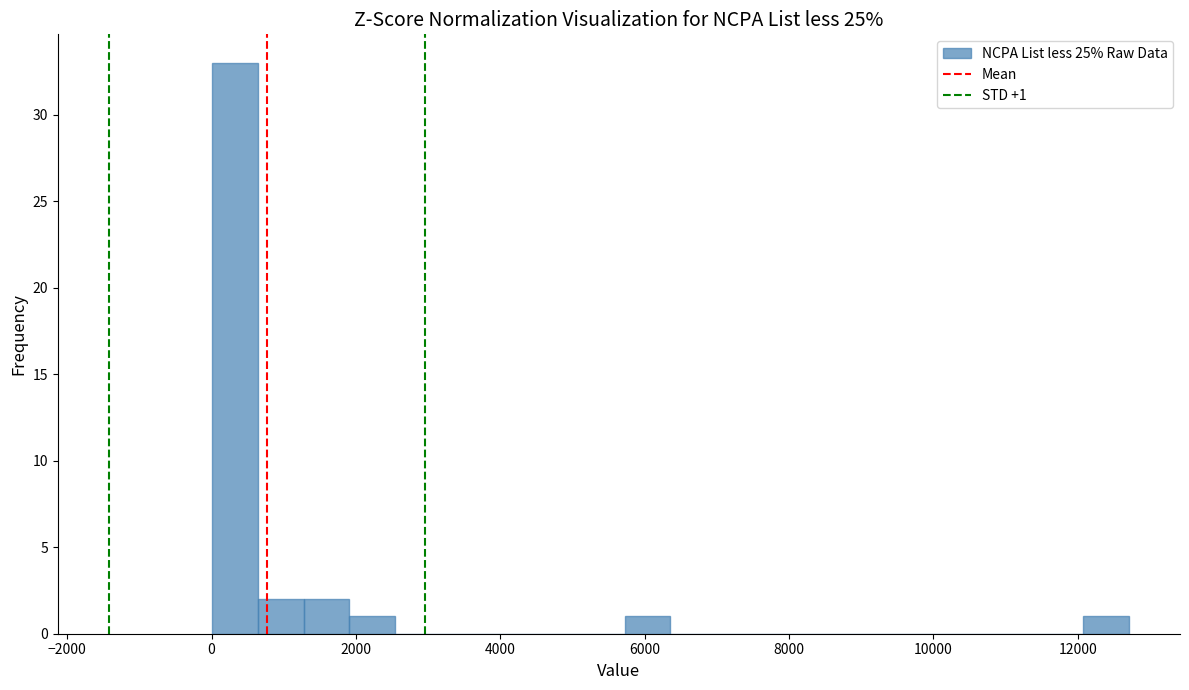

Around what value on the x-axis is the tallest bar? Give the approximate position of its centre, as read against the axis.

400